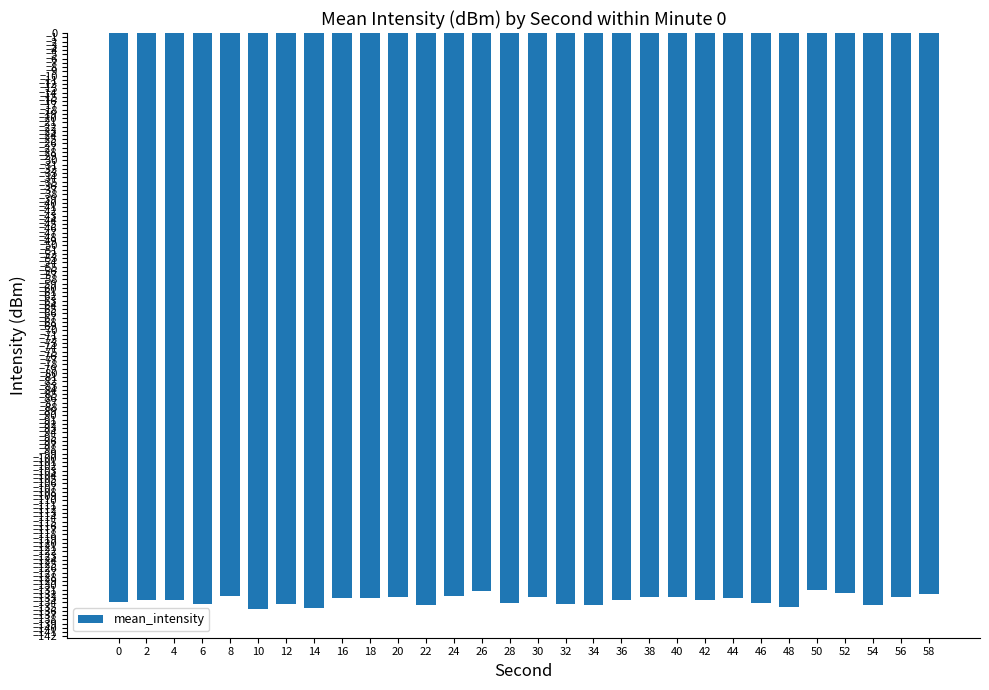

Which has a higher value, 2 or 48?

2